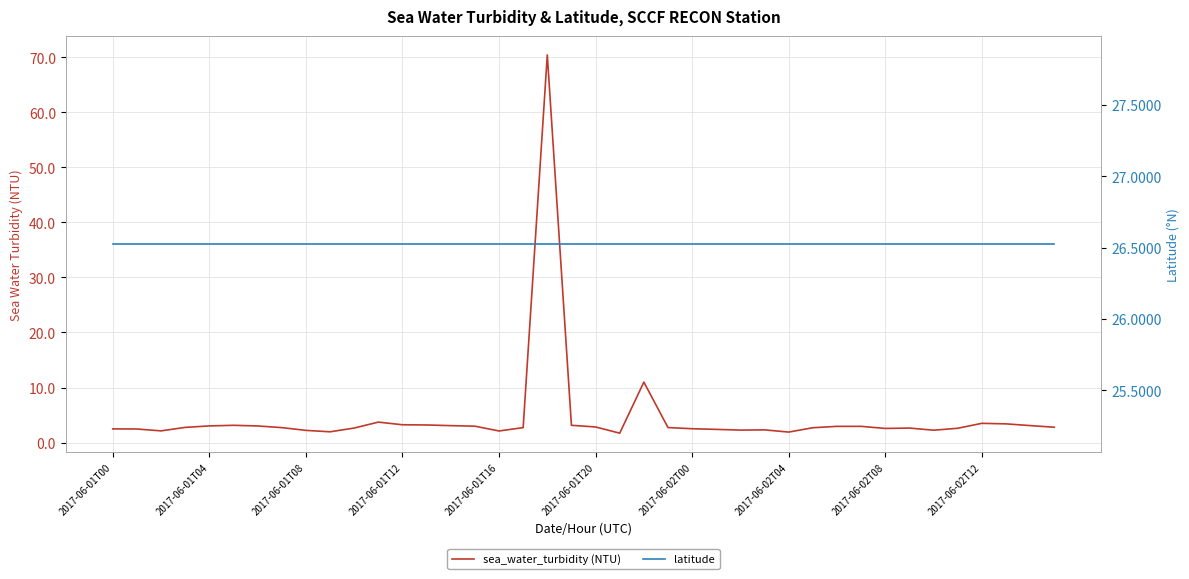

Which category has the lowest value in the latitude series?

2017-06-01T00